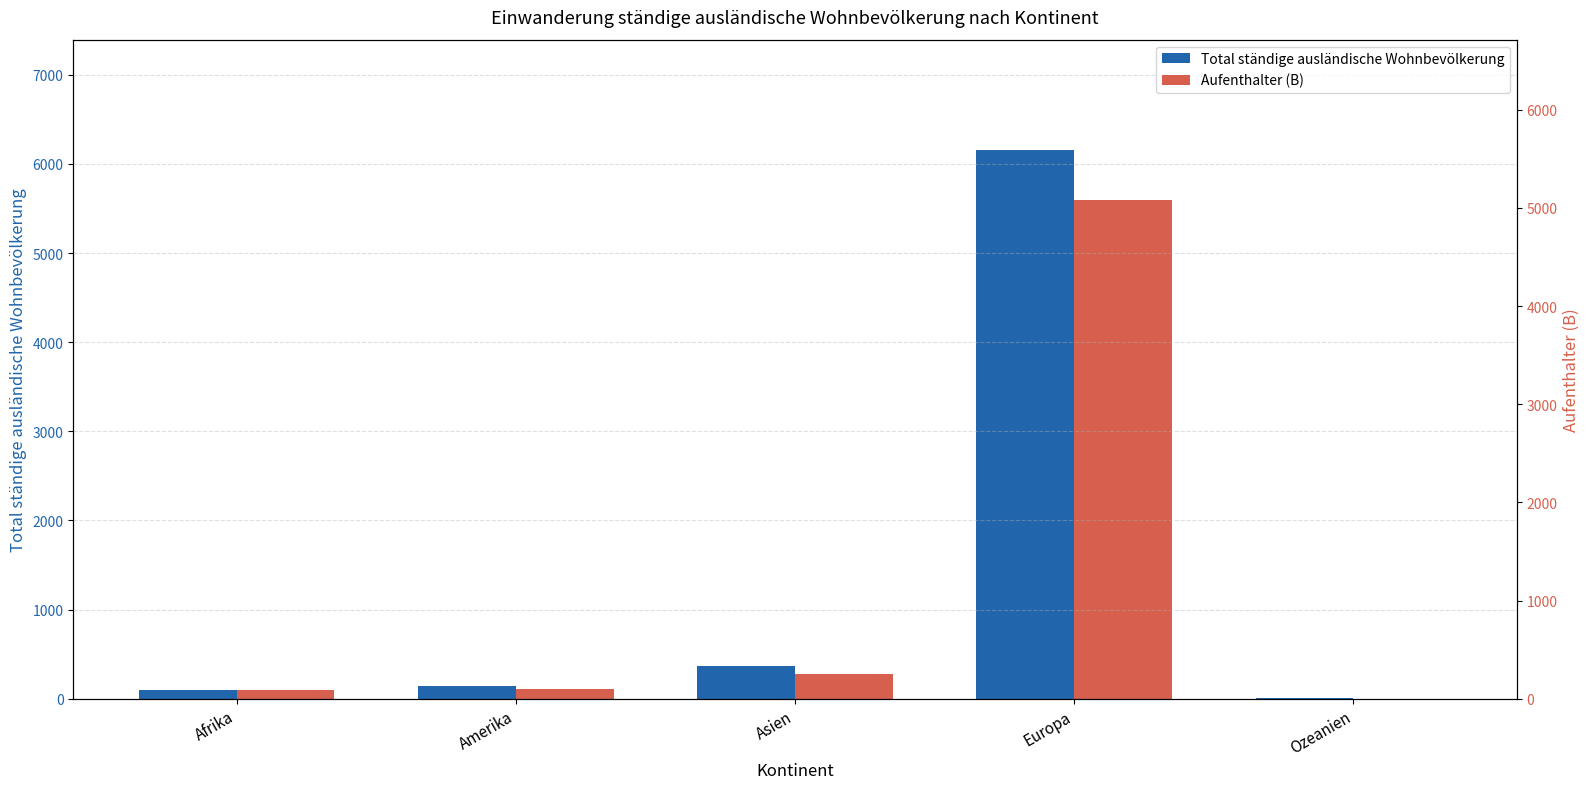

Count the number of data series in this chart.

2